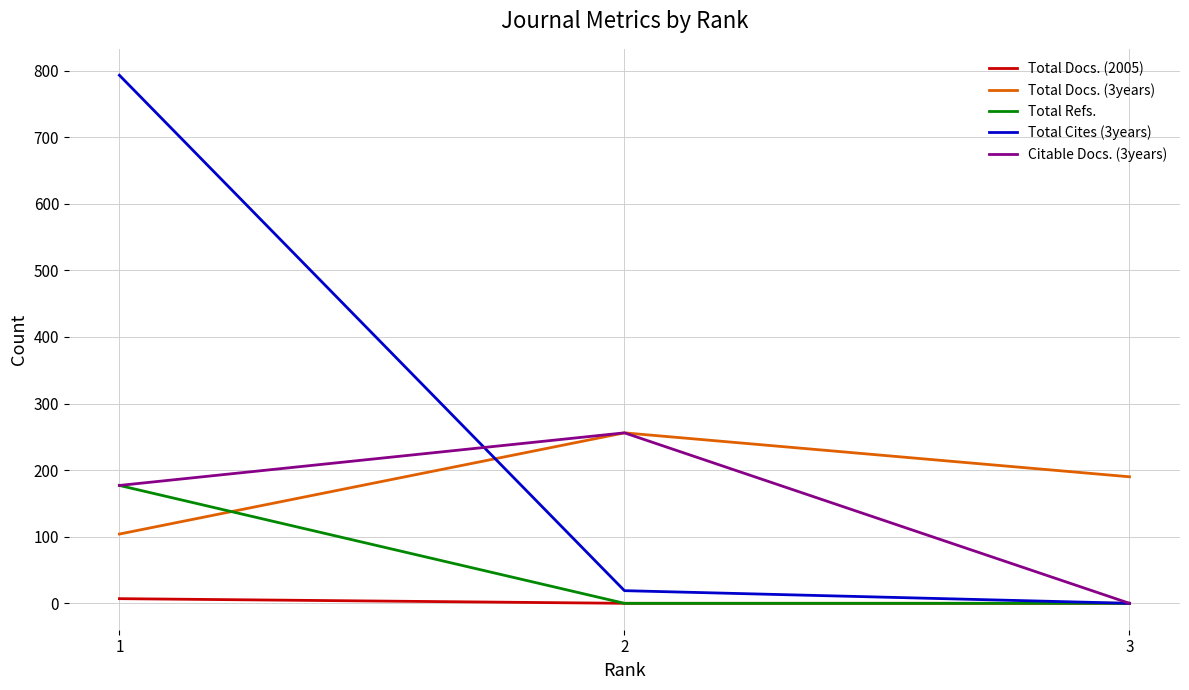

Which series has the largest range (max minus min)?

Total Cites (3years)